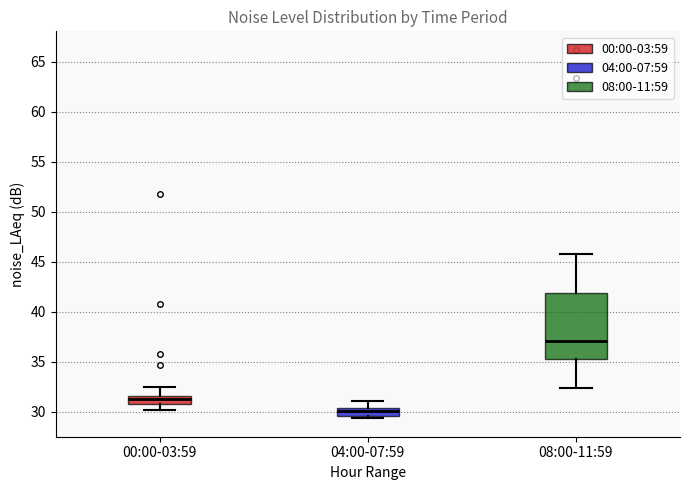

Reading left to right, read every box against the y-axis: the position of its median line, the range the box covers, and the ends of its whiskers. The values are not printed on the chart, so give them approximately, as read against the axis.

00:00-03:59: median 31.5 (inside the box), box 31.0 to 31.5, whiskers 30.0 to 32.5
04:00-07:59: median 30.0, box 29.5 to 30.5, whiskers 29.5 (just below the box's lower edge) to 31.0
08:00-11:59: median 37.0, box 35.0 to 42.0, whiskers 32.5 to 46.0